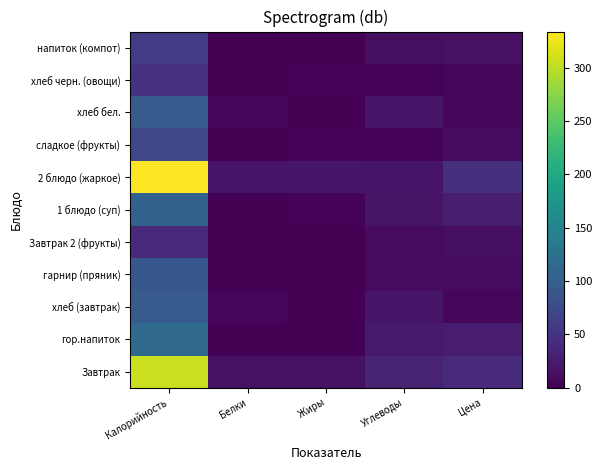

What is the difference between the highest and lowest values at Углеводы?

28.7